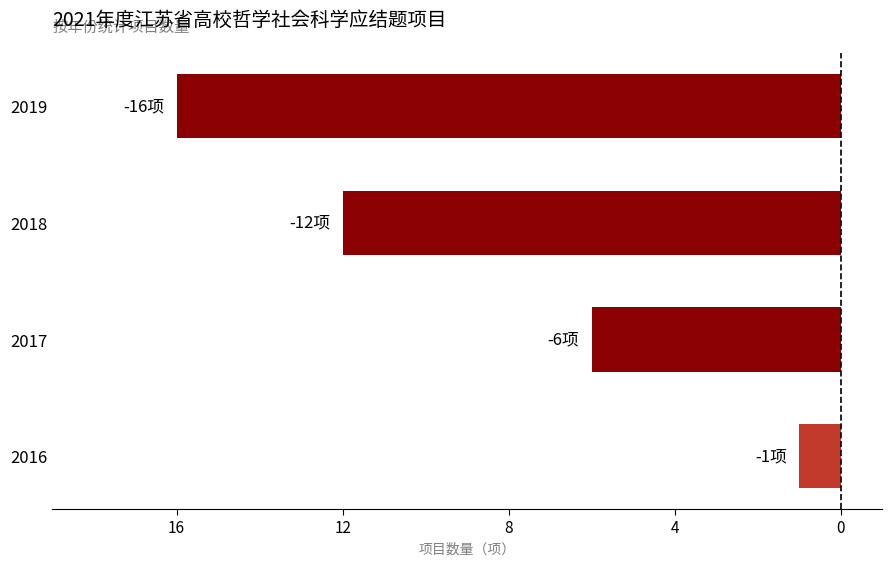

Does the chart contain any negative values?

Yes